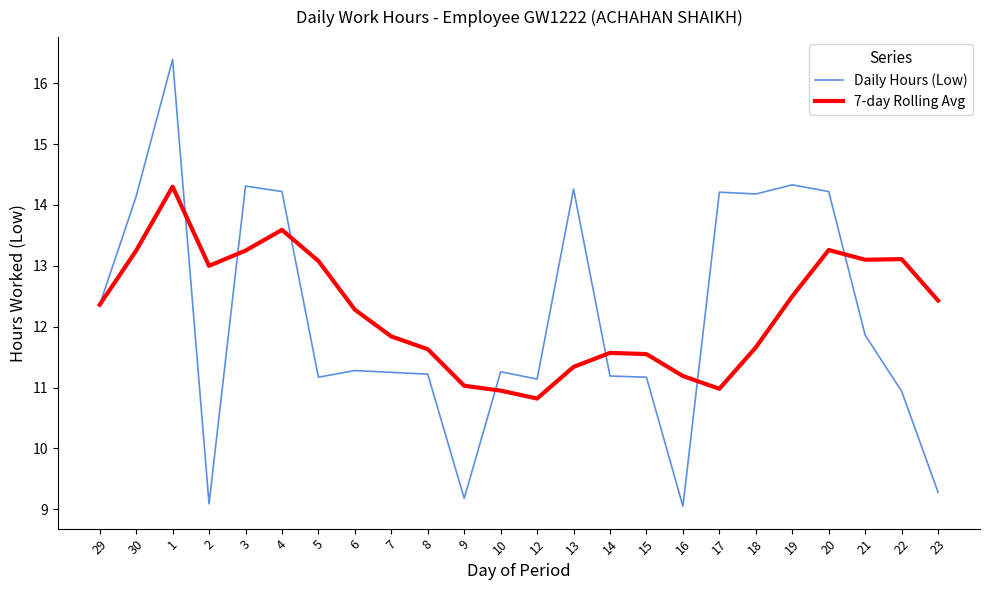

Which series has the largest total across all categories?

7-day Rolling Avg